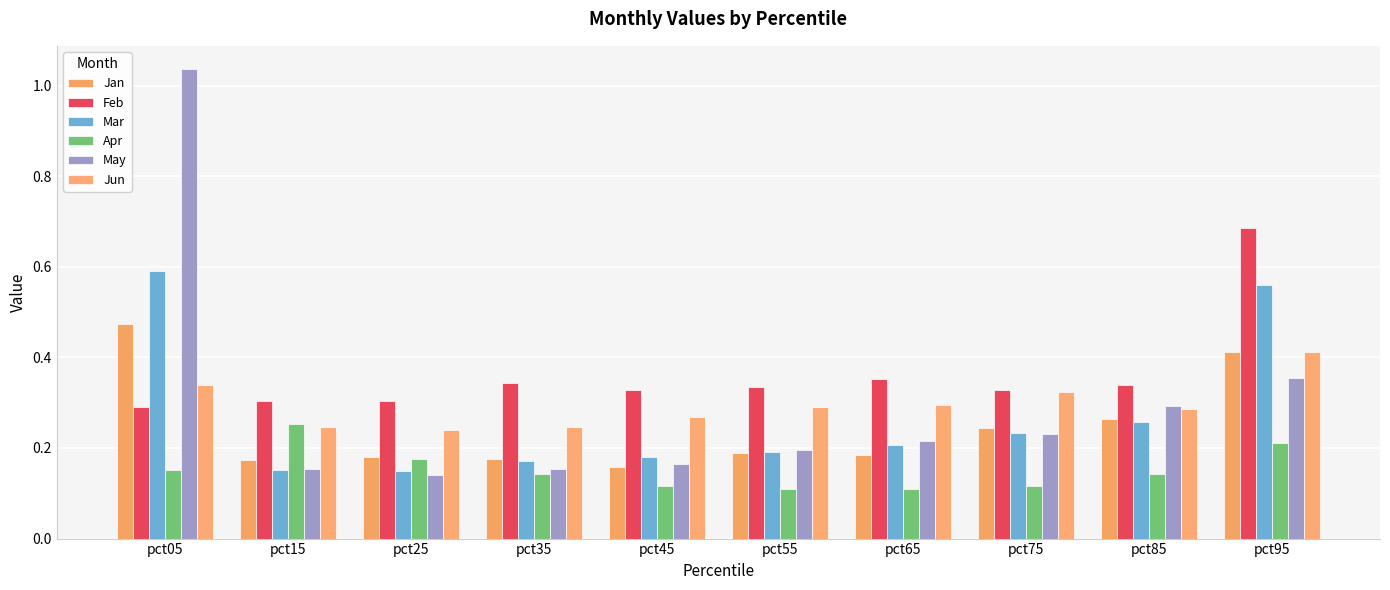

The Jun series shows 0.5 at pct45. True or false?

False